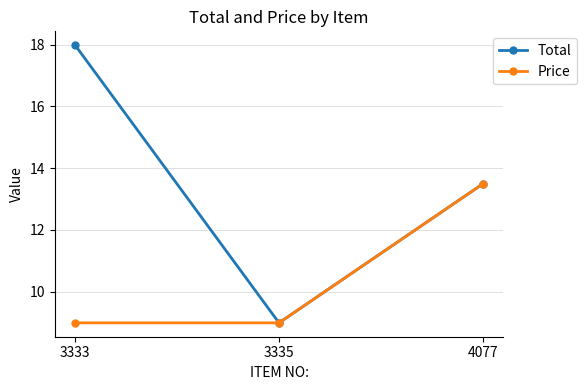

Which series has the widest spread of values?

Total